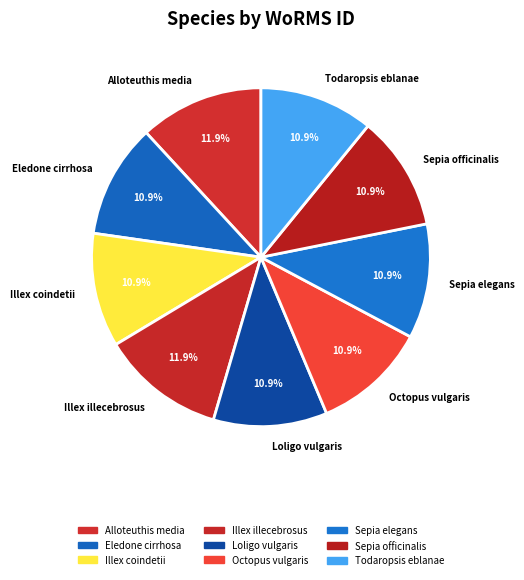

Approximately how many times larger is the value at Sepia officinalis compared to Eledone cirrhosa?

1.0